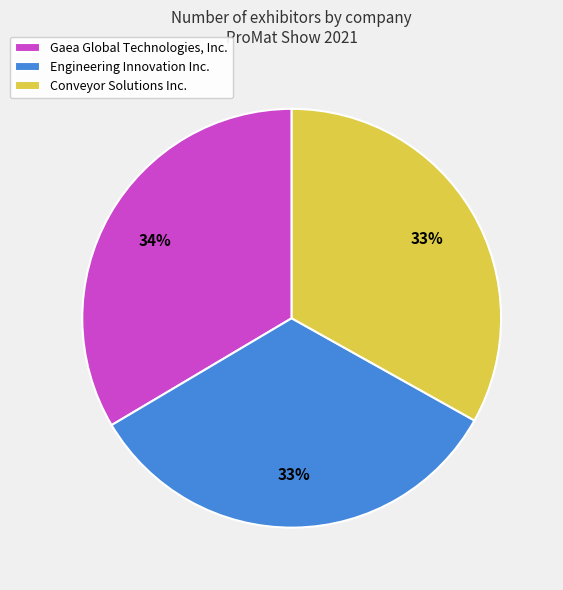

Is there any slice that represents more than half of the pie?

No